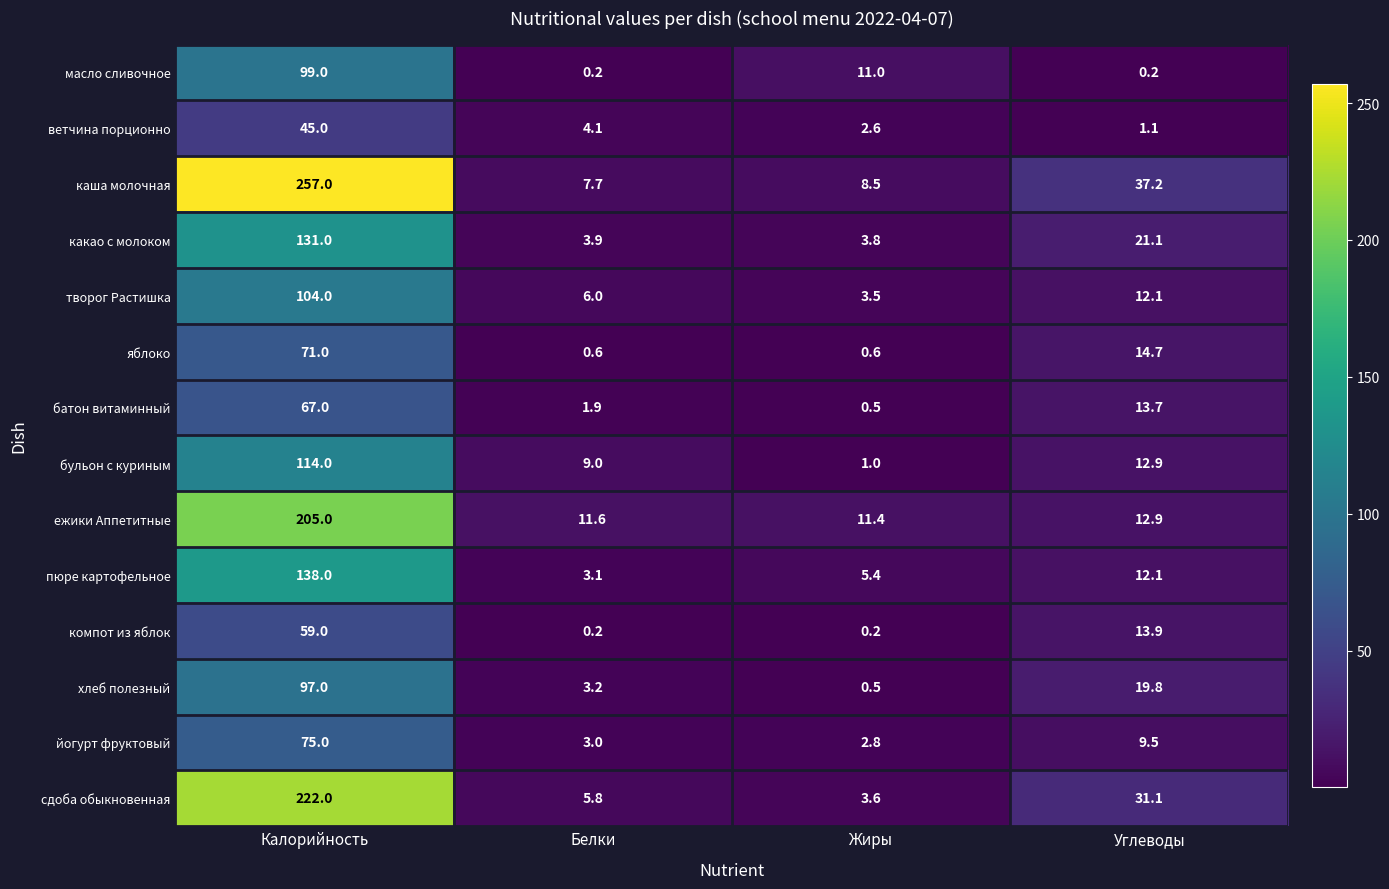

At which category is the sum across all series the highest?

Калорийность